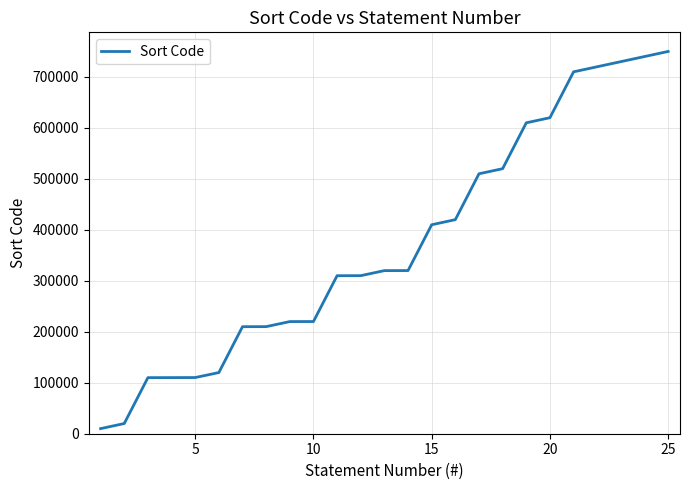

What is the greatest value displayed?

750000